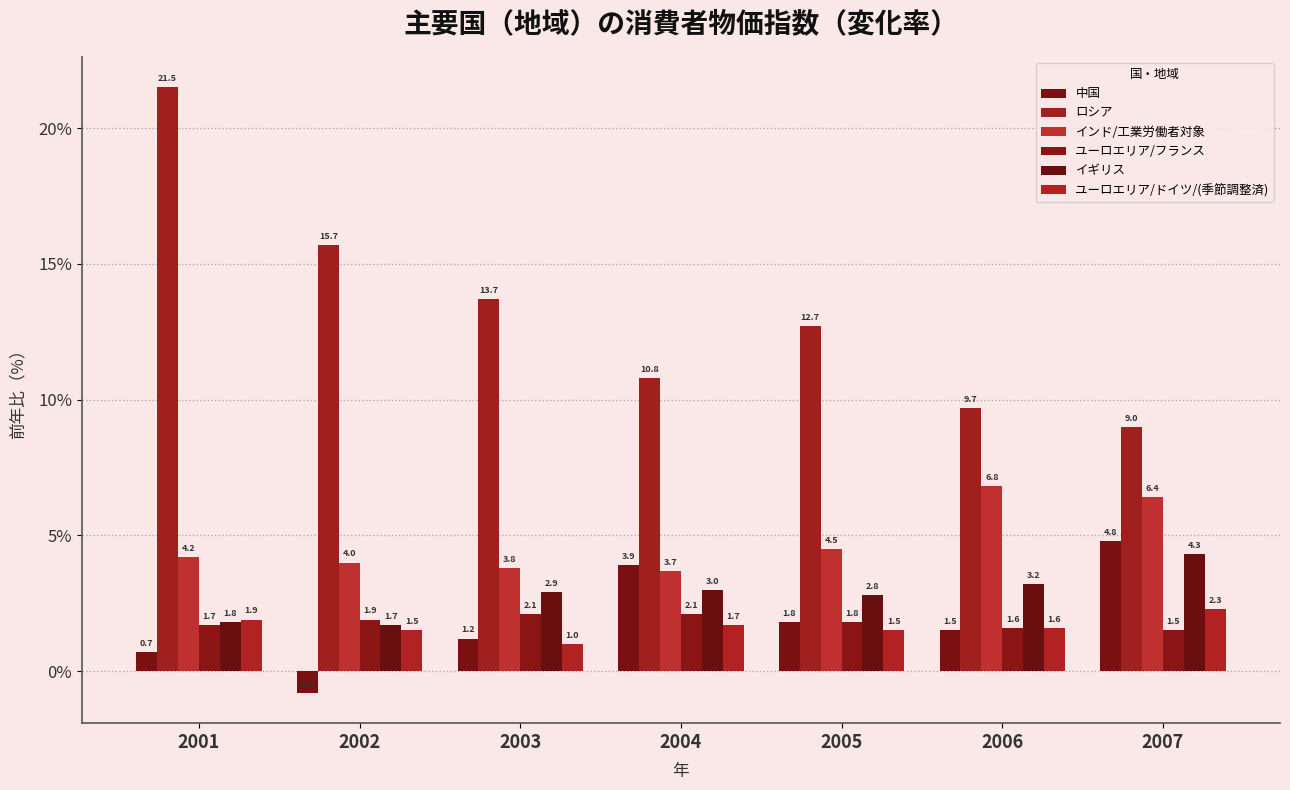

What is the difference between the highest and lowest values at 2002?

16.5